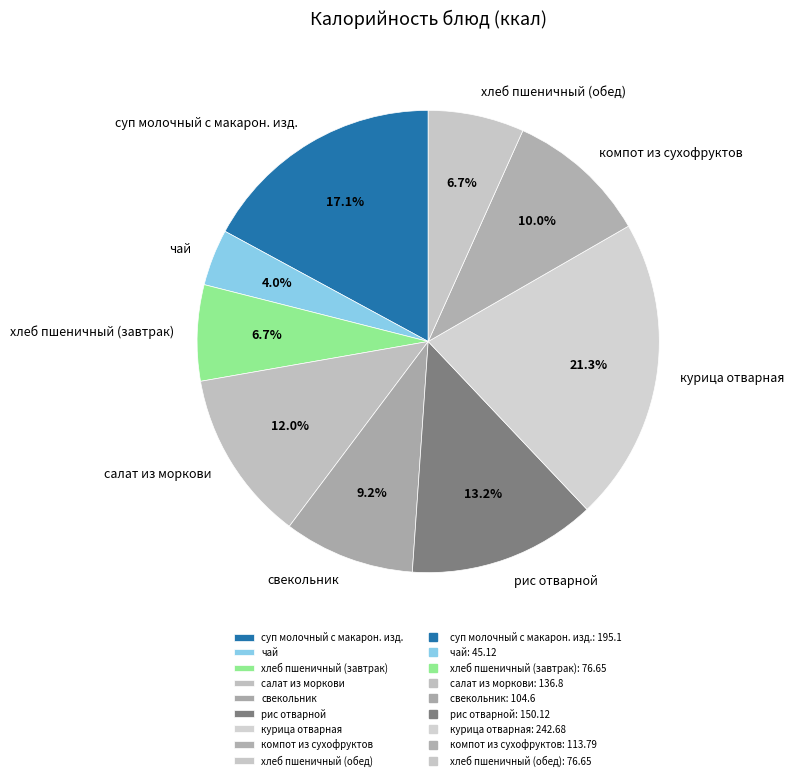

What percentage do салат из моркови and хлеб пшеничный (завтрак) together represent?

18.7%